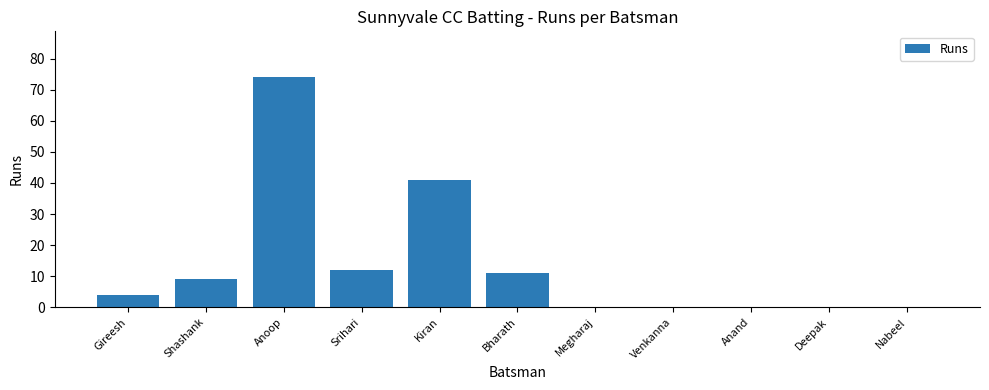

Which has a higher value, Anoop or Shashank?

Anoop